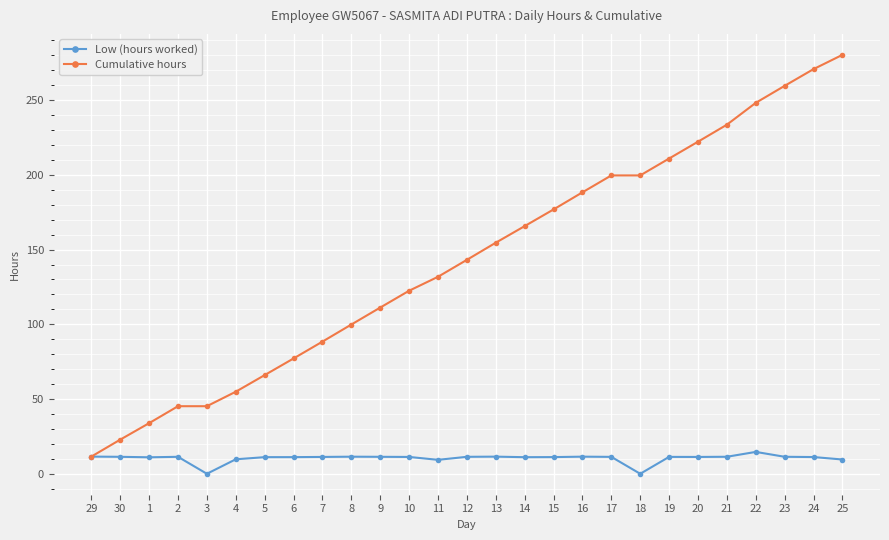

Rank the series by their average value, from highest to lowest.

Cumulative hours, Low (hours worked)